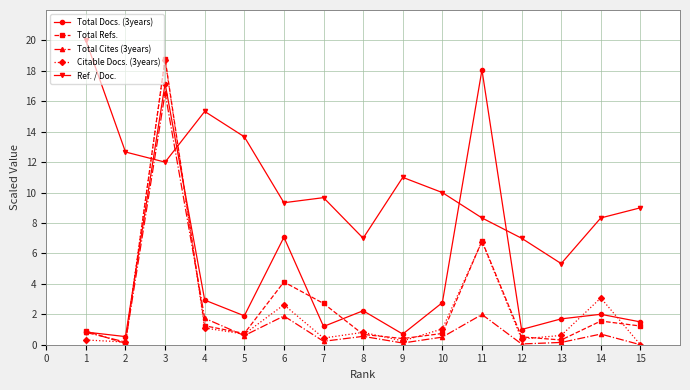

What is the value of the Total Cites (3years) point at the 11th from the left?

2.0